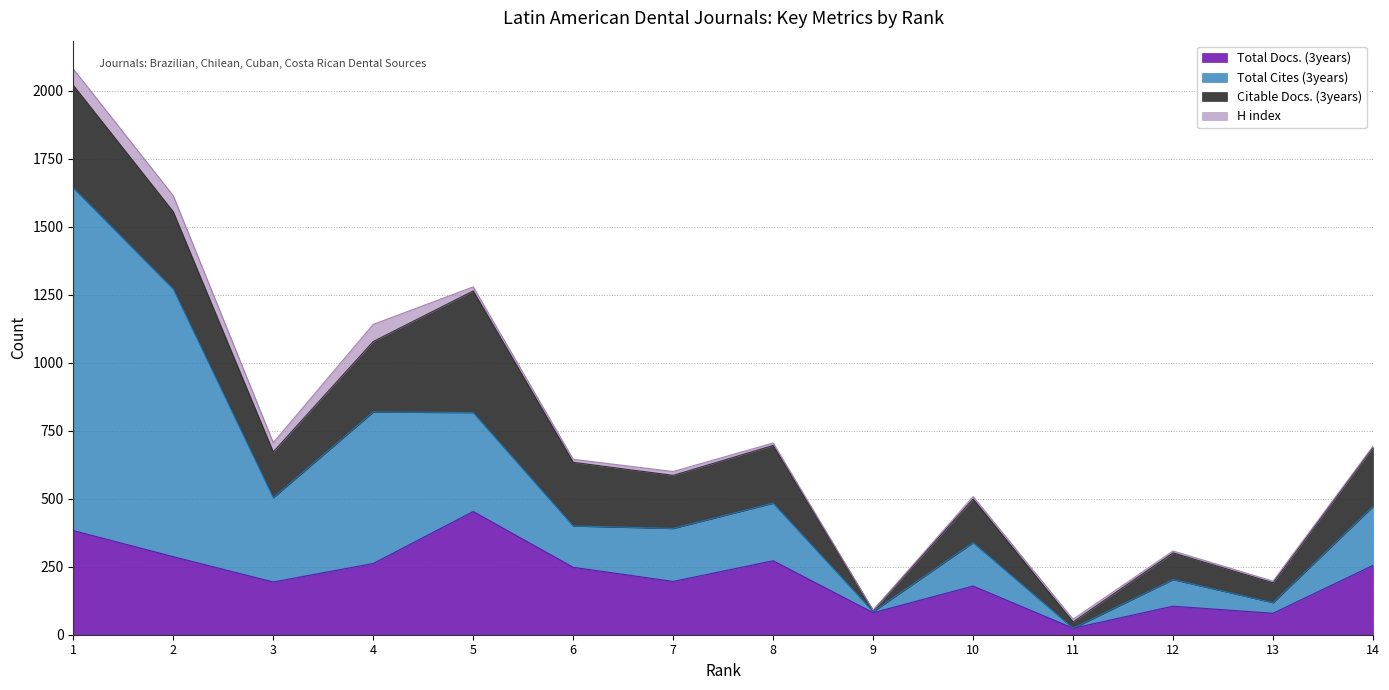

The value of Total Docs. (3years) at 3 is 67. True or false?

False